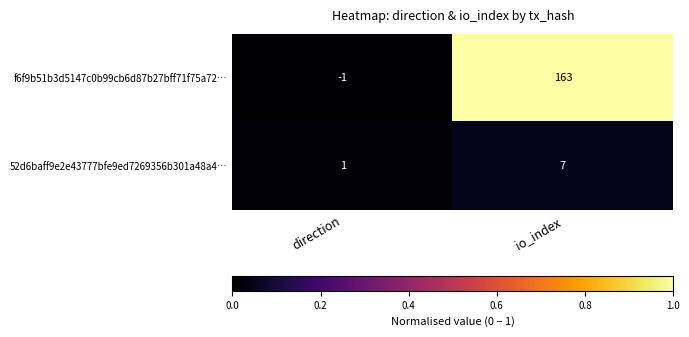

Is it true that f6f9b51b3d5147c0b99cb6d87b27bff71f75a72… equals 0 at direction?

False